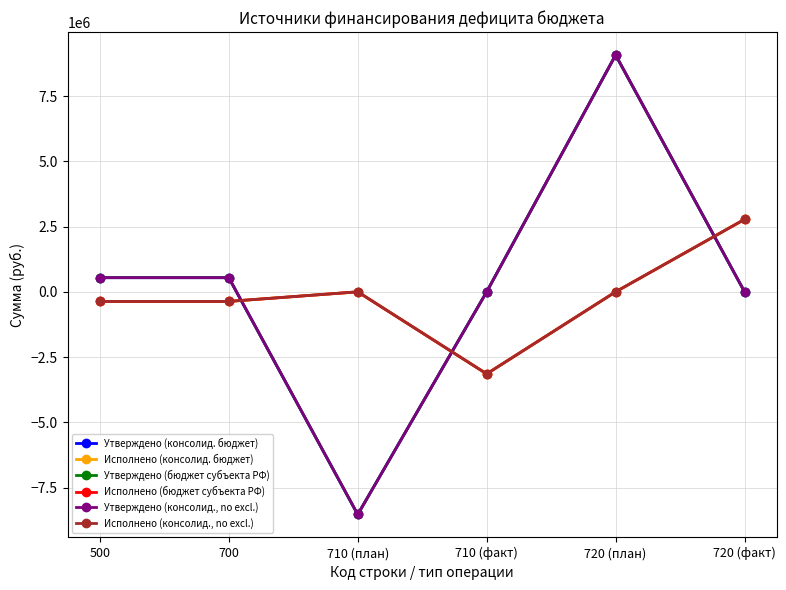

How many lines are shown in the chart?

6